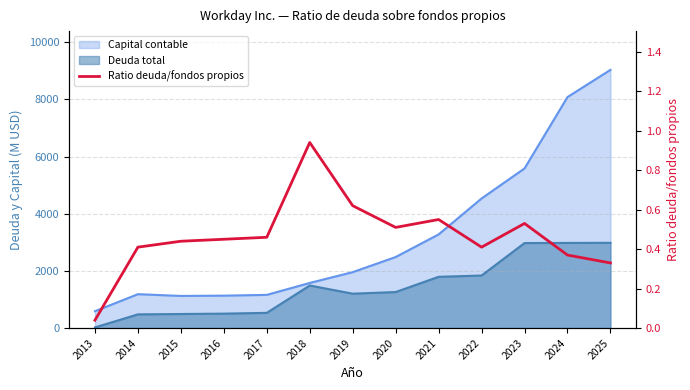

True or false: the data shows 0.4 at 2015.

True